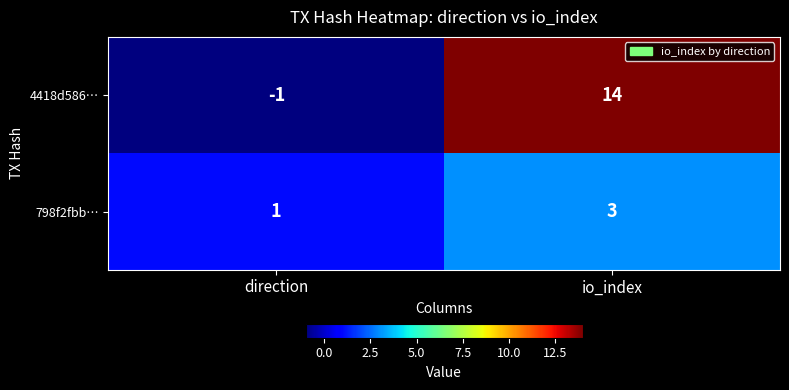

At which label does 4418d586… reach its peak?

io_index